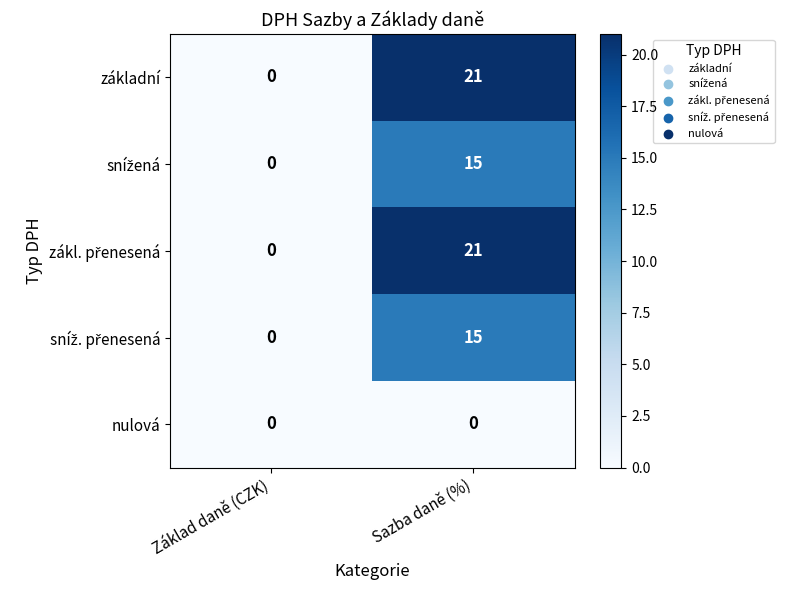

How many series are shown in this chart?

5